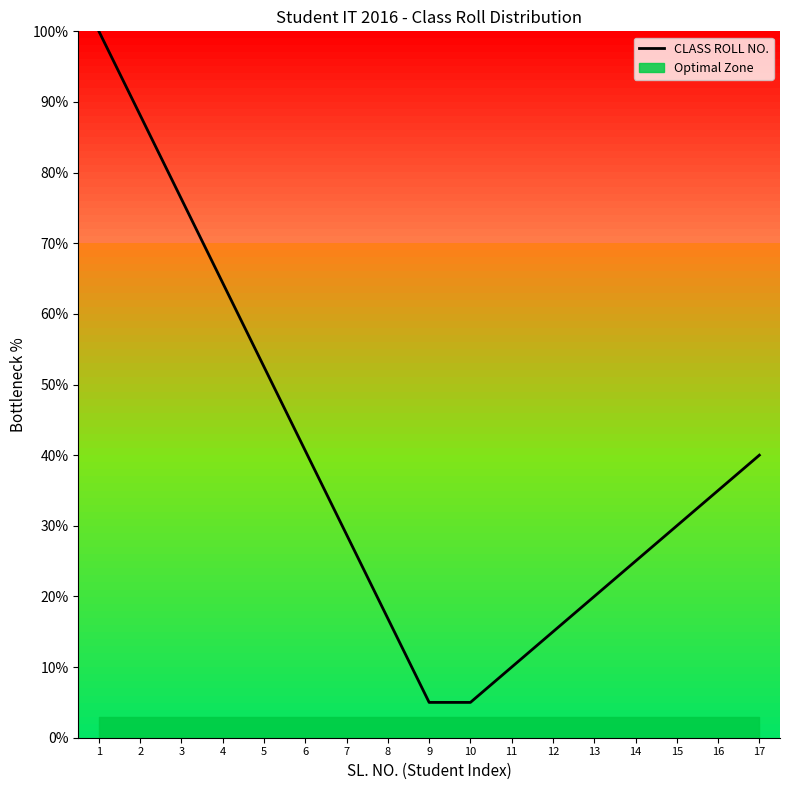

Reading right to left, transcribe all the data shown in this chart.

40.0	35.0	30.0	25.0	20.0	15.0	10.0	5.0	5.0	16.9	28.8	40.6	52.5	64.4	76.2	88.1	100.0